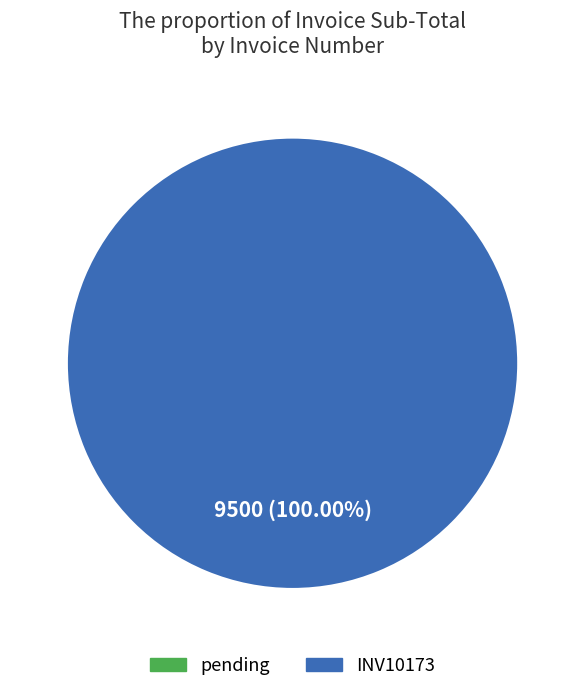

Is there any slice that represents more than half of the pie?

Yes